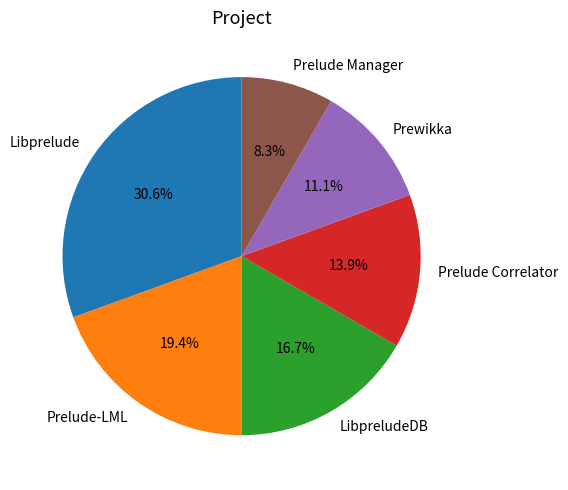

How many slices are in this pie chart?

6